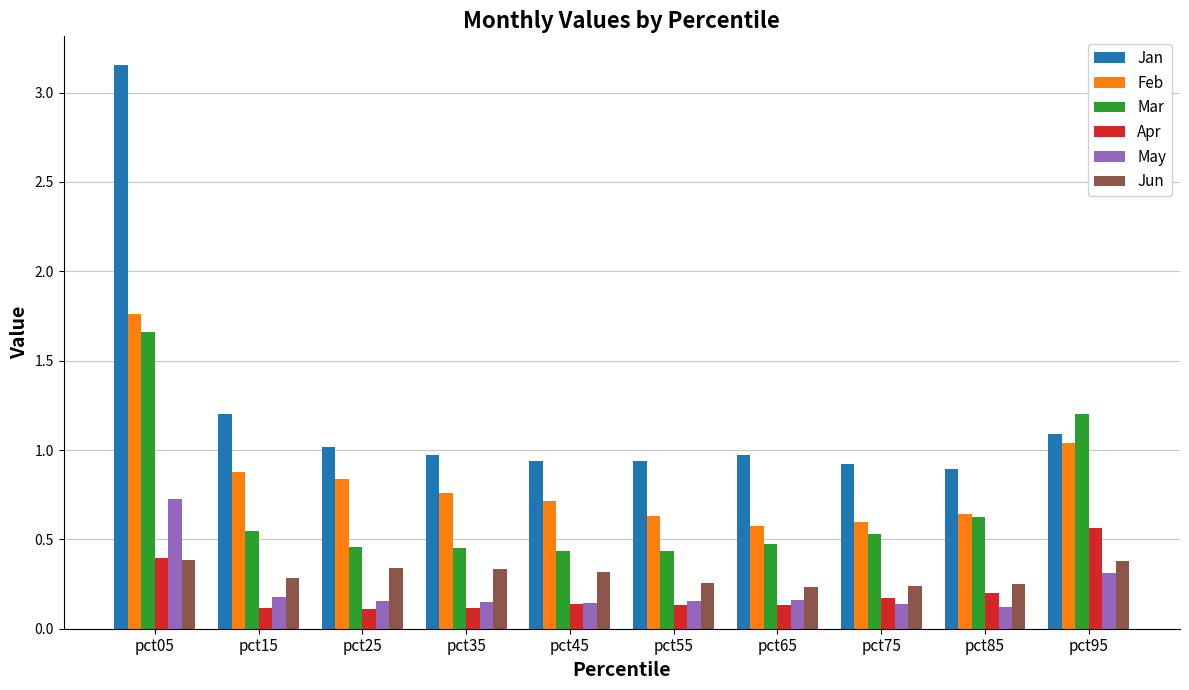

Which label corresponds to the largest value in the chart?

pct05